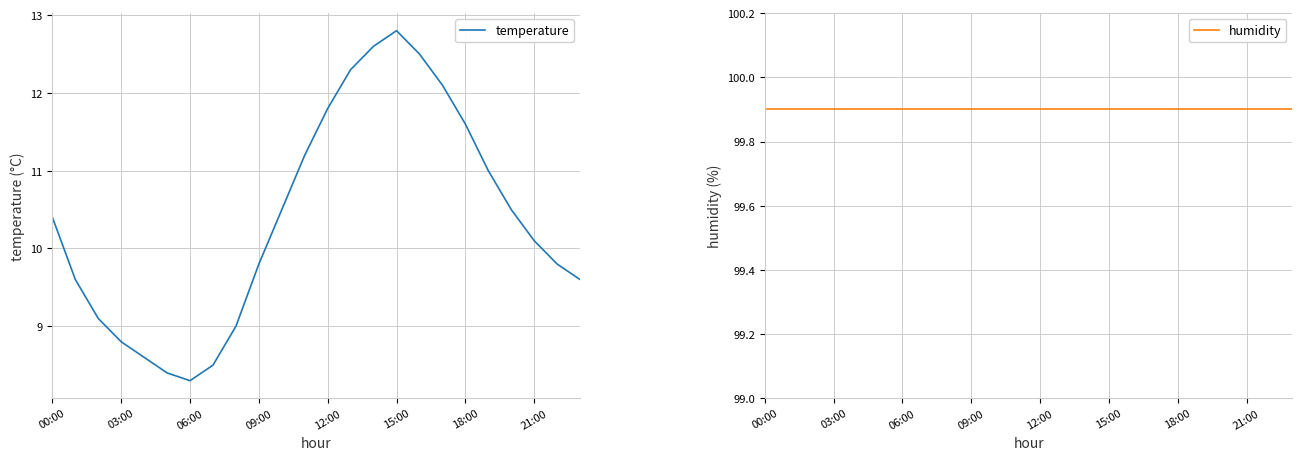

Count the number of data series in this chart.

2